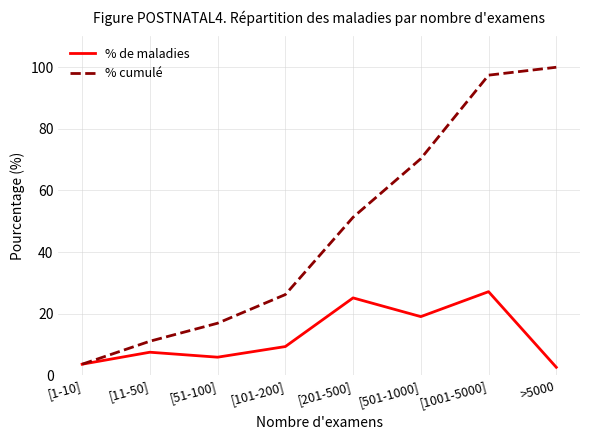

List the series in order of their peak value, lowest first.

% de maladies, % cumulé